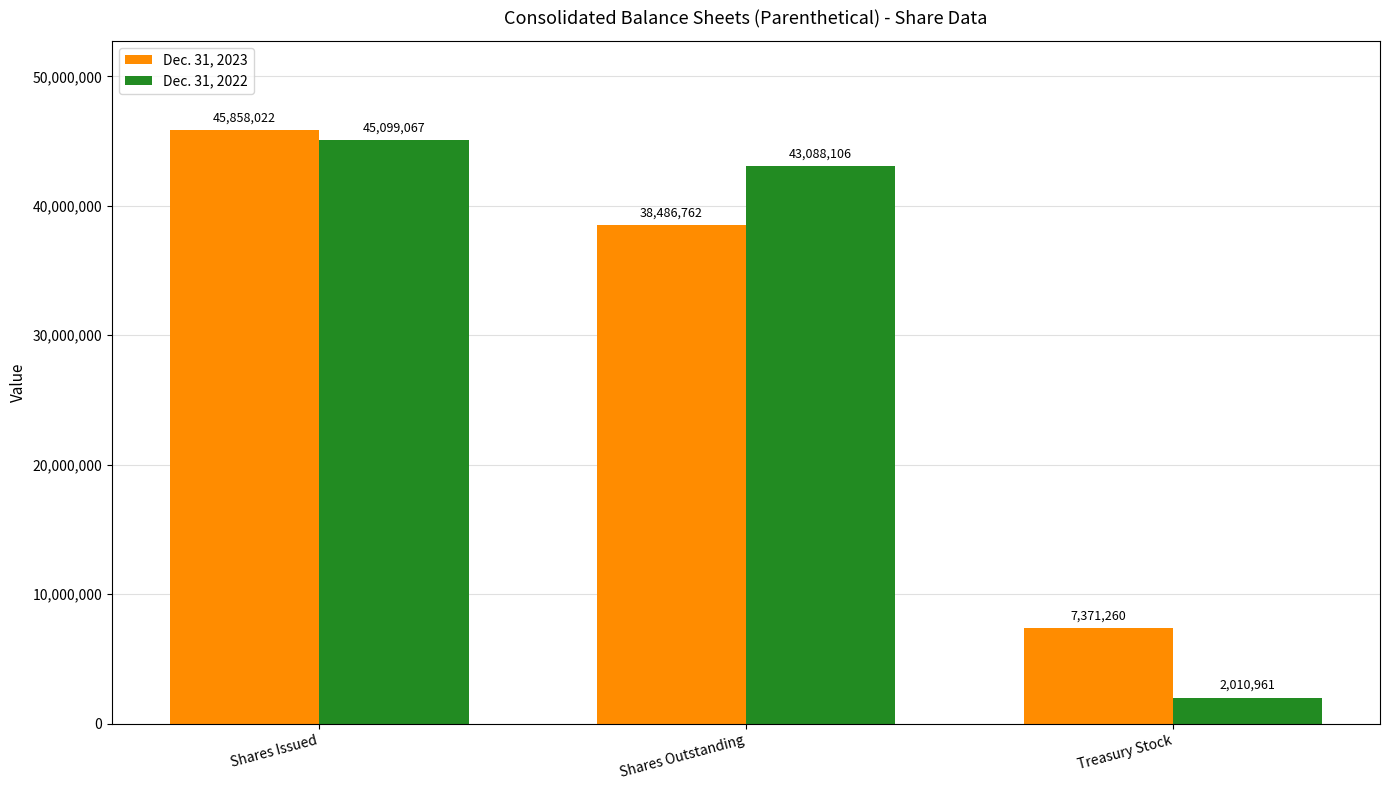

At which category is the sum across all series the highest?

Shares Issued